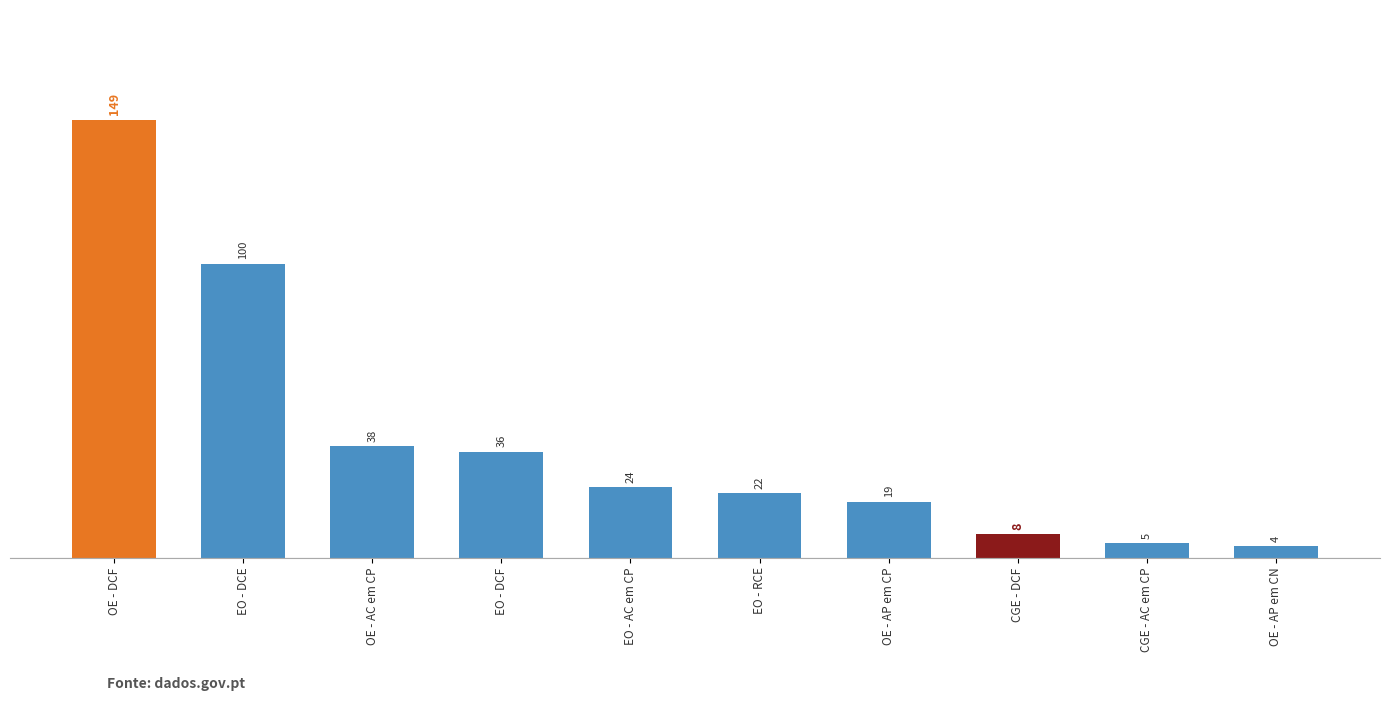

What is the label of the 9th bar from the left?

CGE - AC em CP